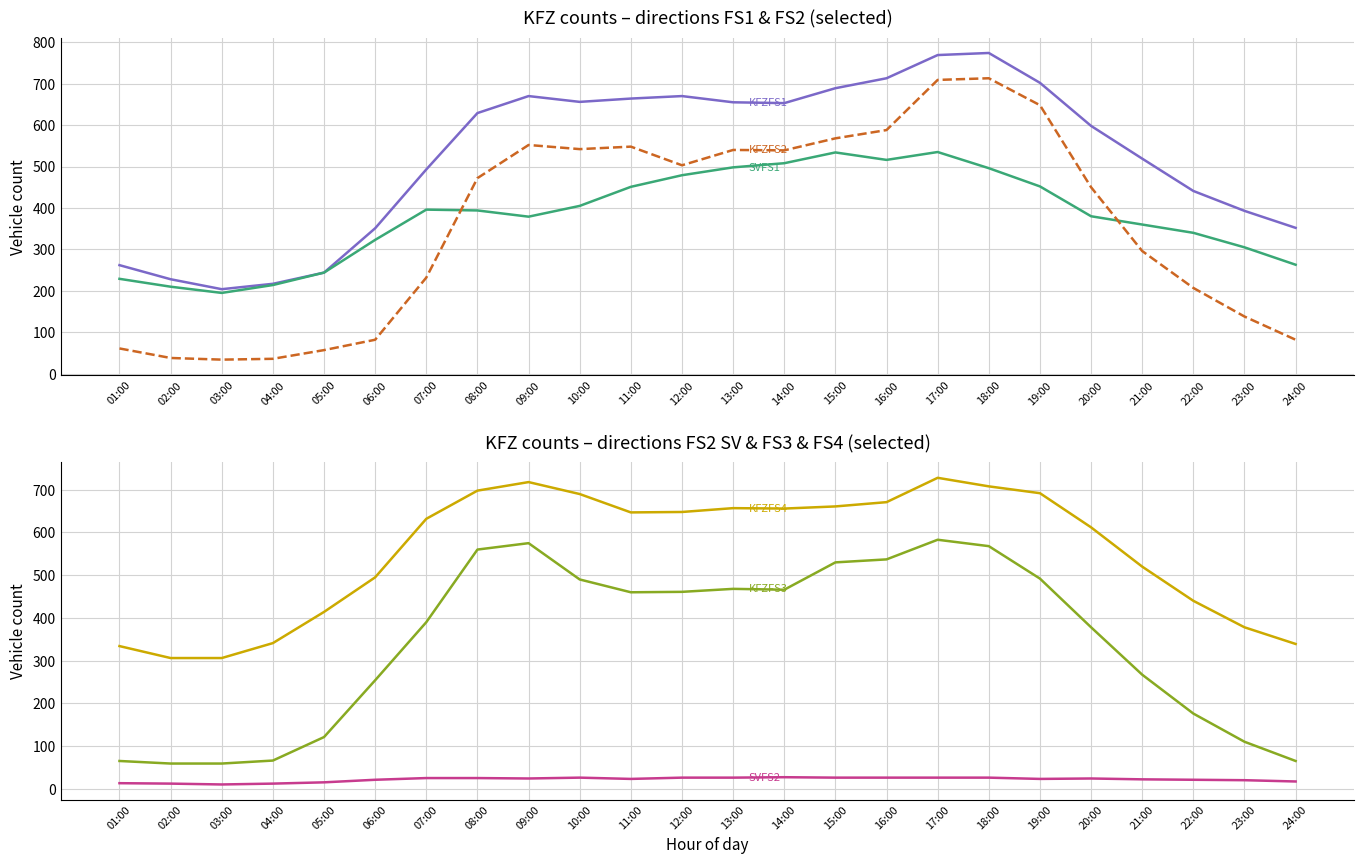

True or false: KFZFS2 and SVFS2 cross at least once.

False